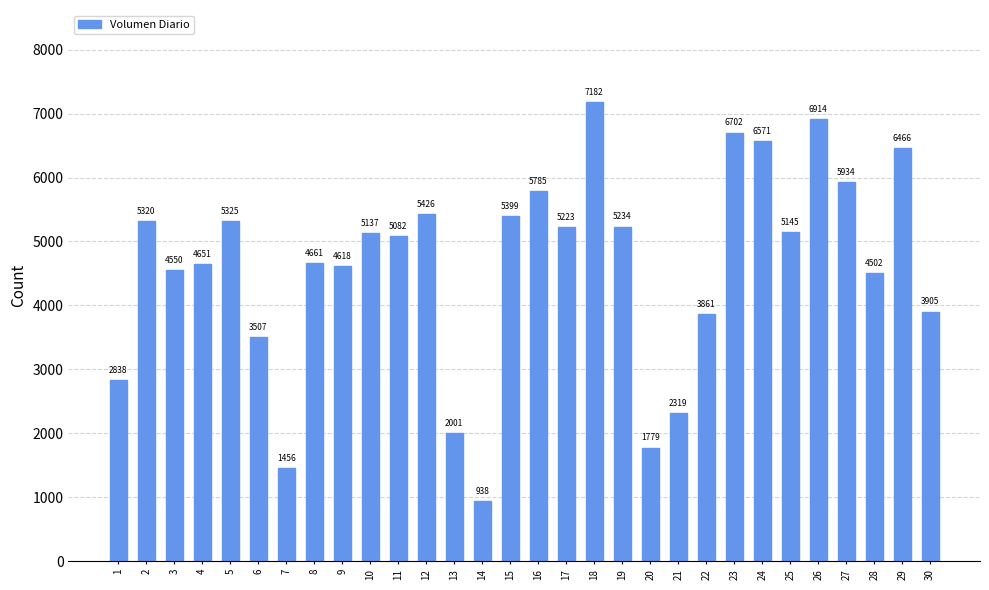

At which category does the chart reach its peak across all series?

18